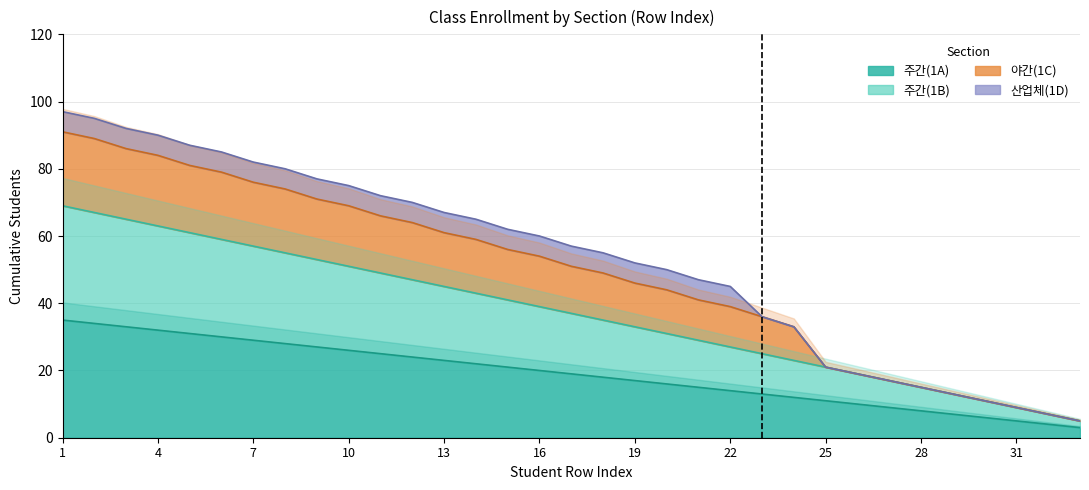

What is the difference between the second highest and minimum values in the 주간(1A) series?

31